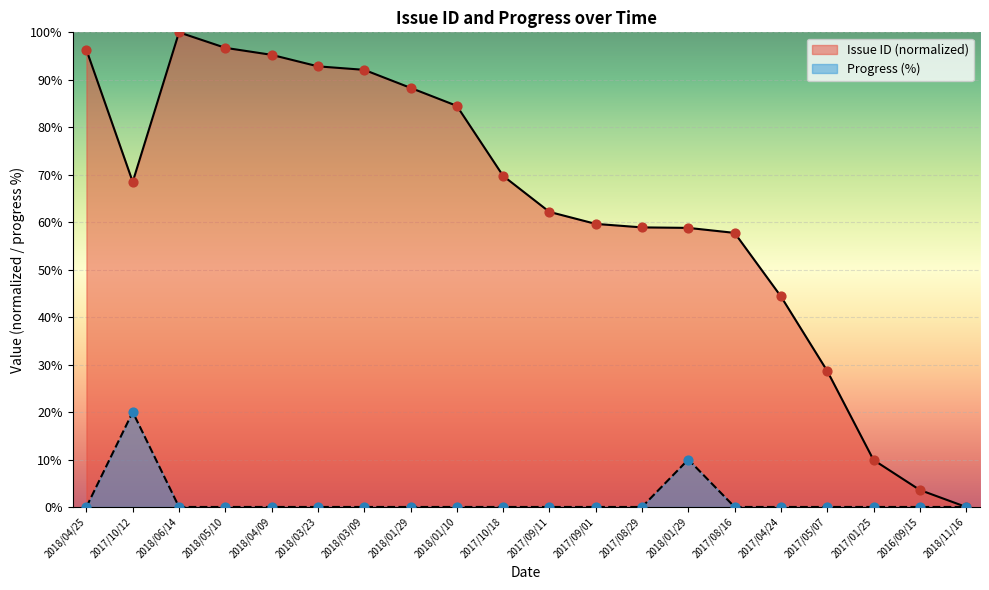

What is the total value across all series at 2018/04/09?

95.3